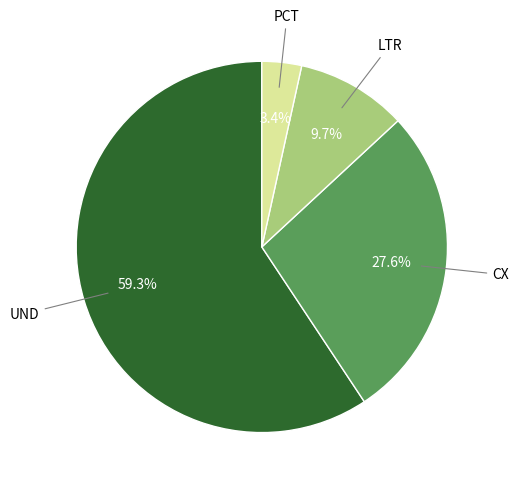

What percentage is NOT represented by CX?

72.4%